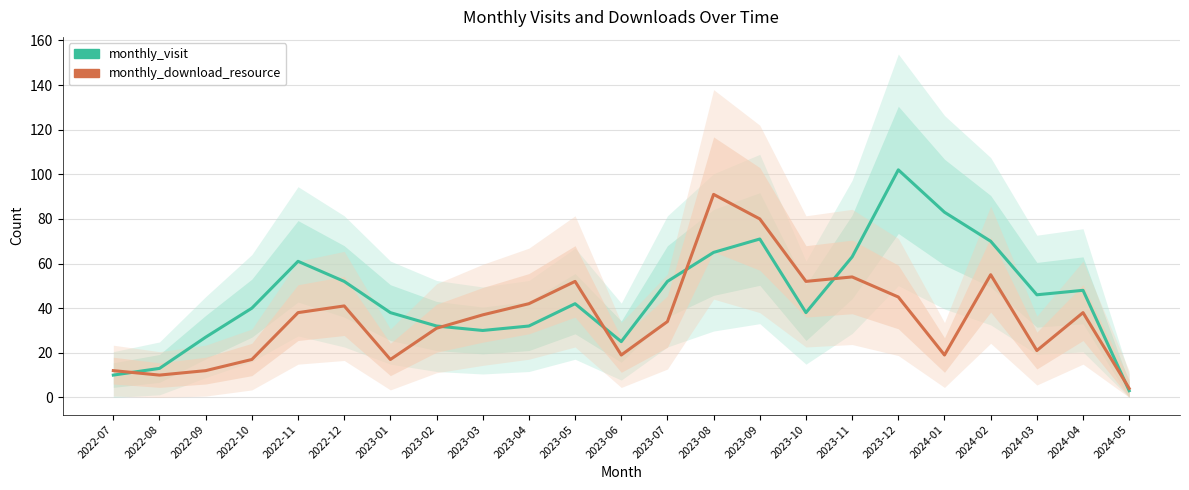

Is this an area chart (filled region under the line)?

No